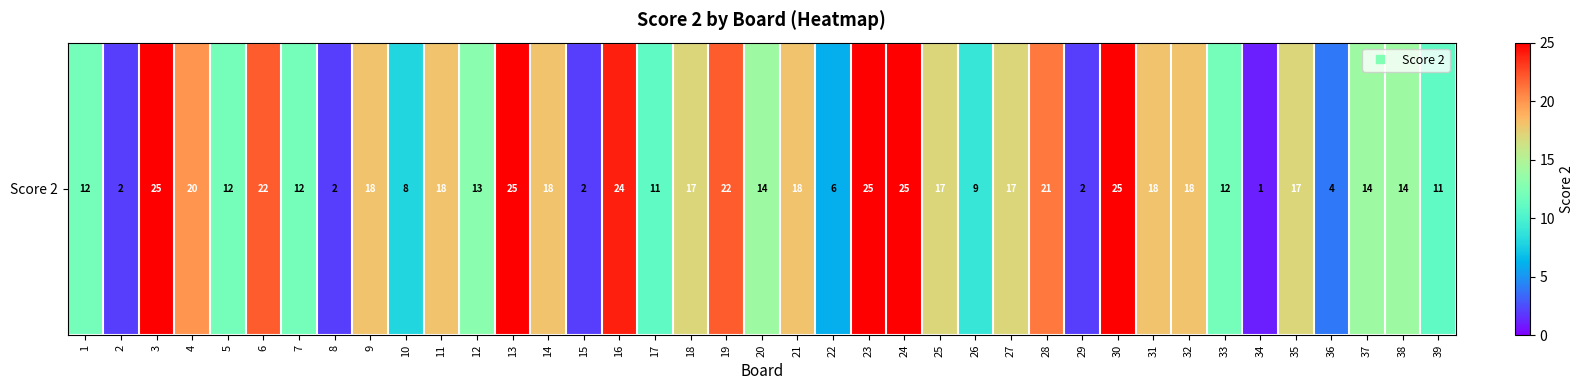

What is the sum of the values at 26 and 17?

20